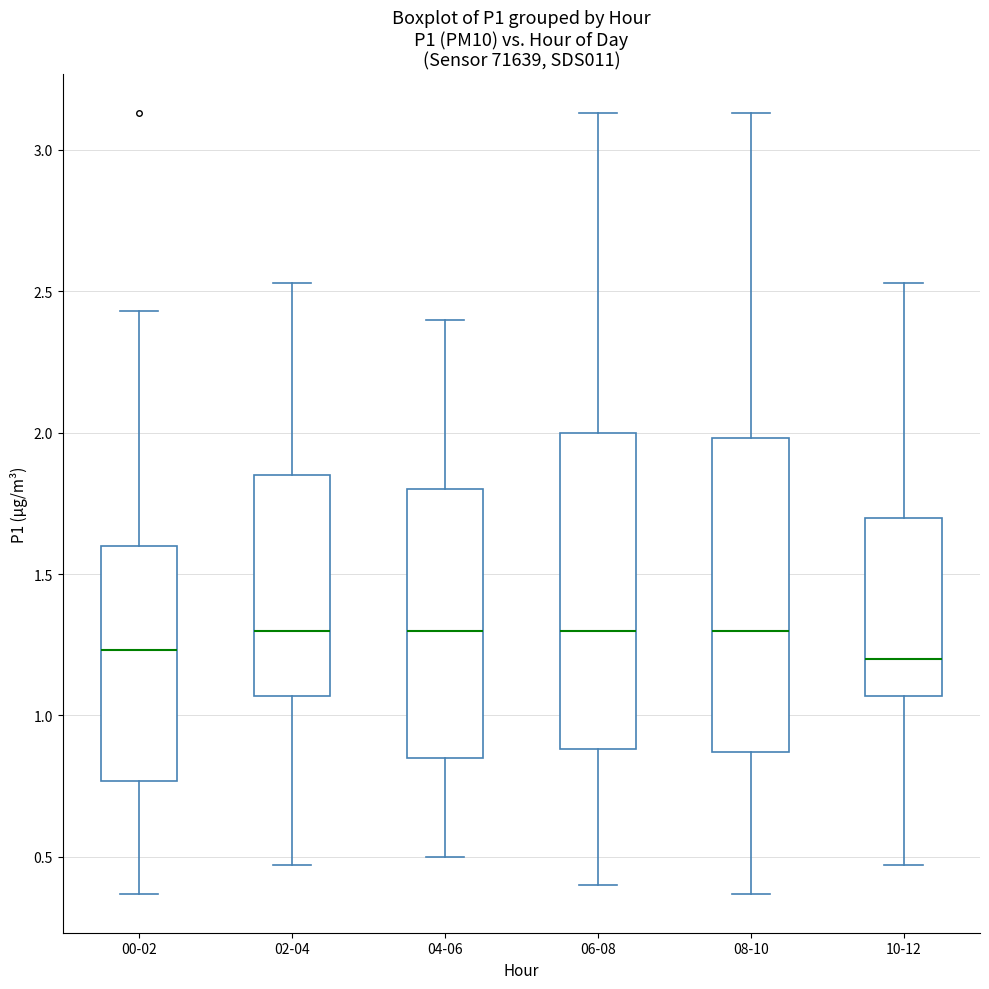

Reading left to right, read every box against the y-axis: the position of its median line, the range the box covers, and the ends of its whiskers. The values are not printed on the chart, so give them approximately, as read against the axis.

00-02: median 1.25, box 0.75 to 1.60, whiskers 0.35 to 2.45
02-04: median 1.30, box 1.05 to 1.85, whiskers 0.45 to 2.55
04-06: median 1.30, box 0.85 to 1.80, whiskers 0.50 to 2.40
06-08: median 1.30, box 0.90 to 2.00, whiskers 0.40 to 3.15
08-10: median 1.30, box 0.85 to 2.00, whiskers 0.35 to 3.15
10-12: median 1.20, box 1.05 to 1.70, whiskers 0.45 to 2.55